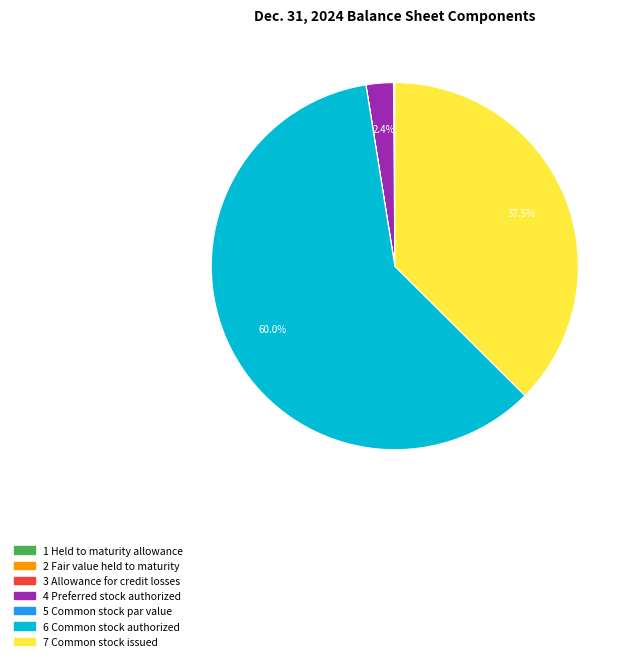

What is the largest slice in the pie chart?

6 Common stock authorized